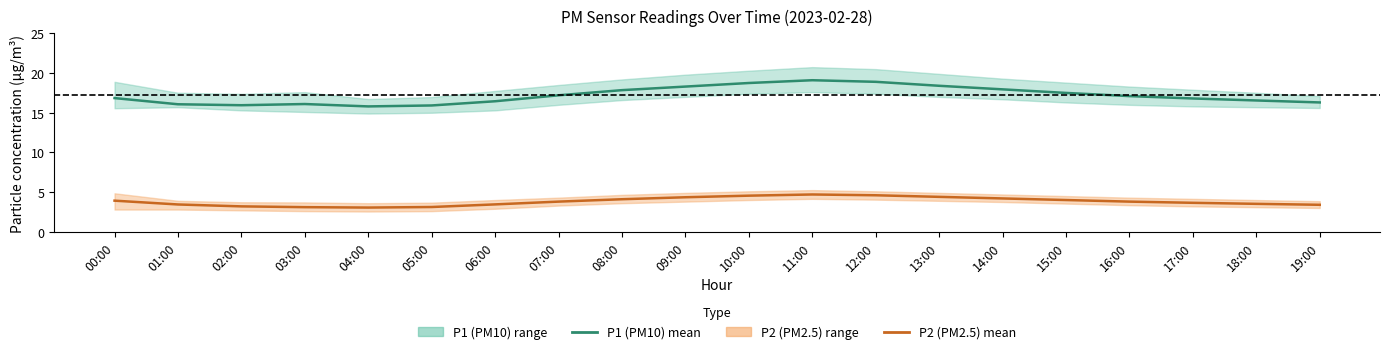

True or false: P1 (PM10) mean and P2 (PM2.5) mean cross at least once.

False